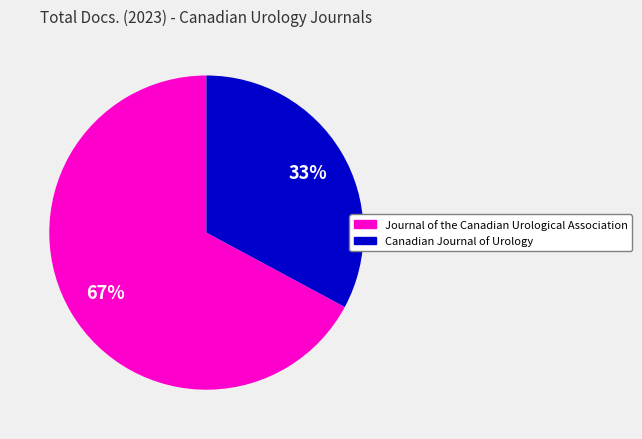

Which category has the smallest portion of the pie?

Canadian Journal of Urology